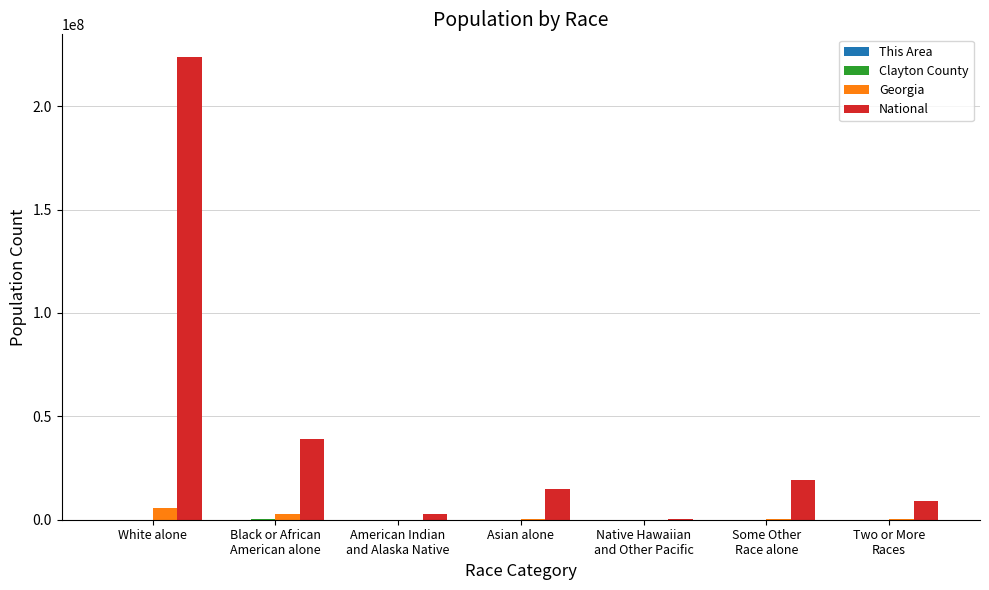

At which category is the sum across all series the highest?

White alone